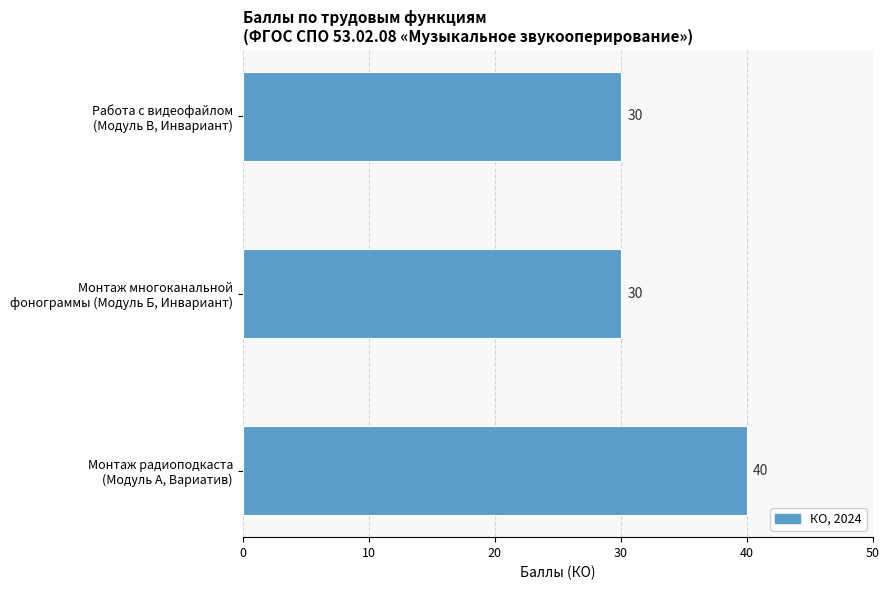

What is the greatest value displayed?

40